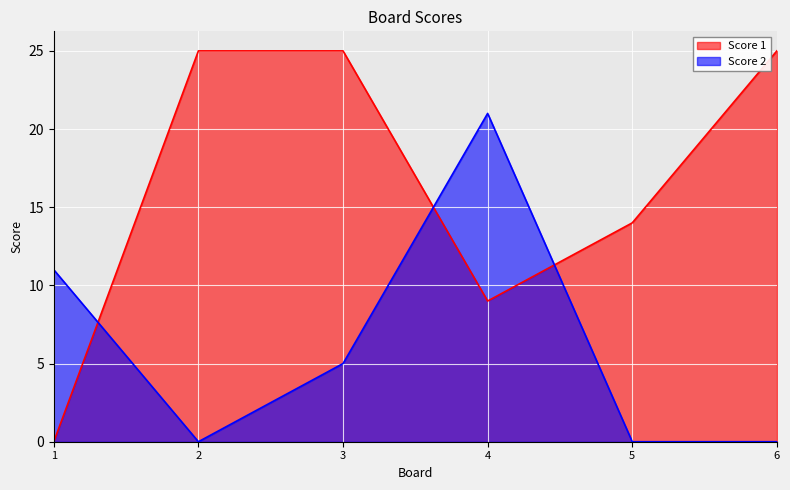

Count the Score 1 values in the range 9 to 25.

5